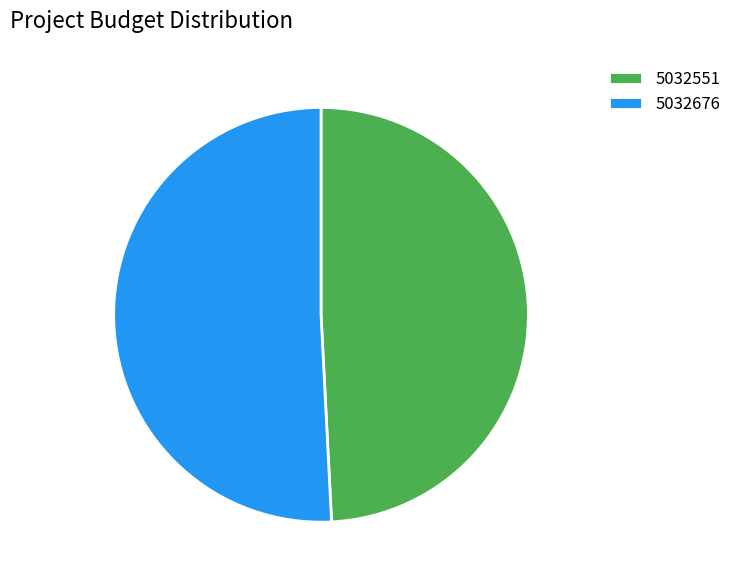

Is 5032551 the majority of the pie?

No